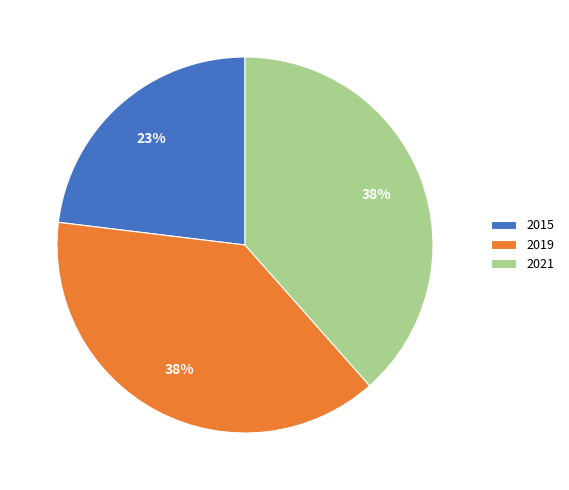

What is the smallest slice in the pie chart?

2015